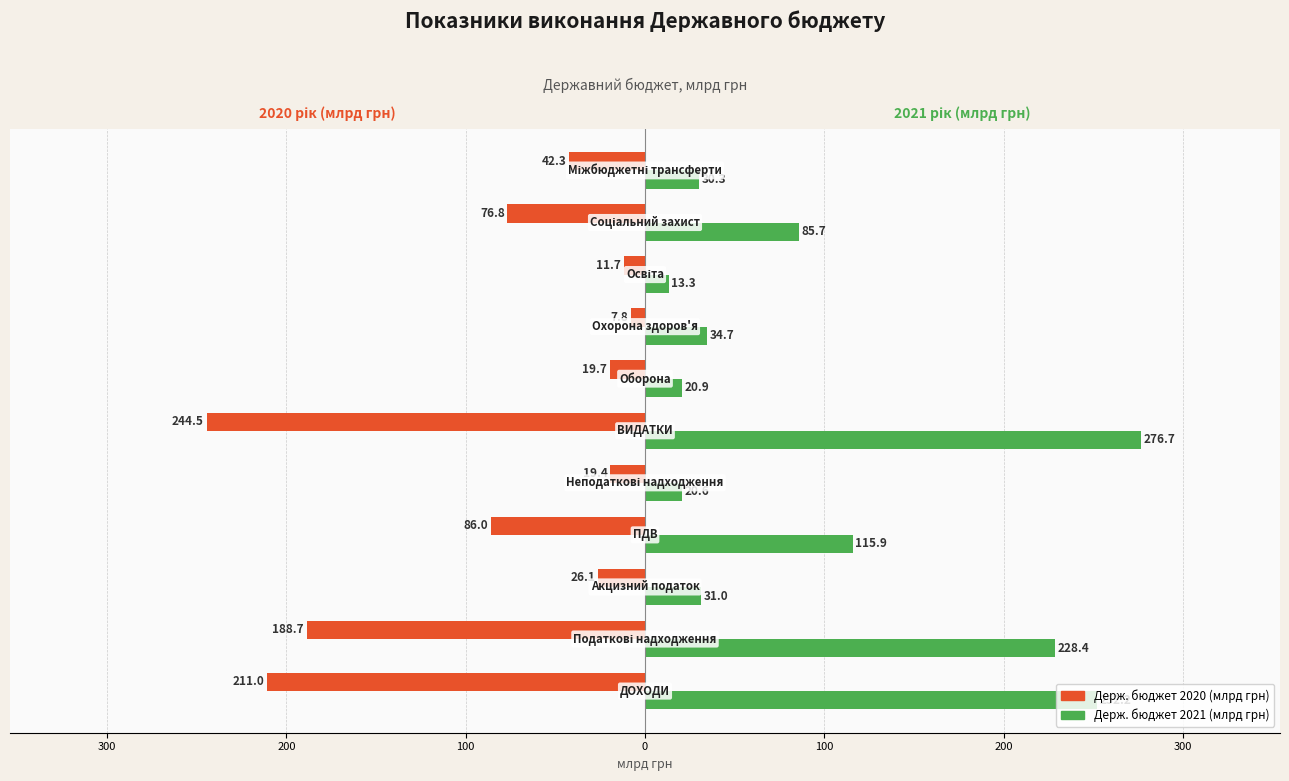

List the series in order of their peak value, highest first.

Держ. бюджет 2021 (млрд грн), Держ. бюджет 2020 (млрд грн)